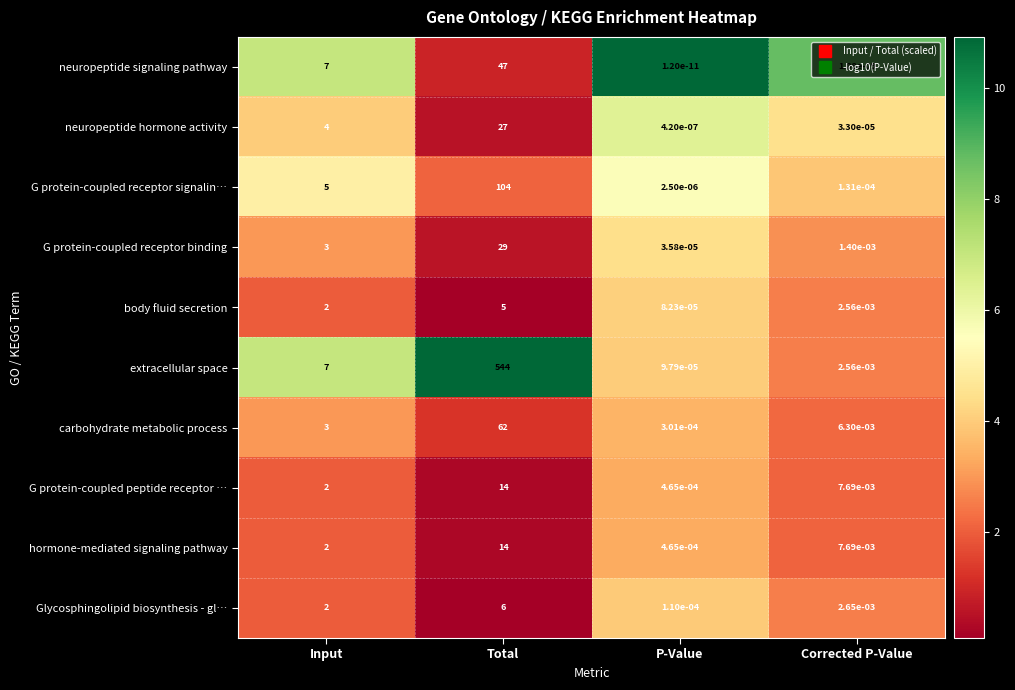

Rank the categories by hormone-mediated signaling pathway value from lowest to highest.

P-Value, Corrected P-Value, Input, Total